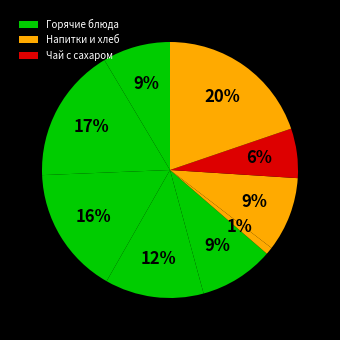

Count the number of slices in the pie.

9